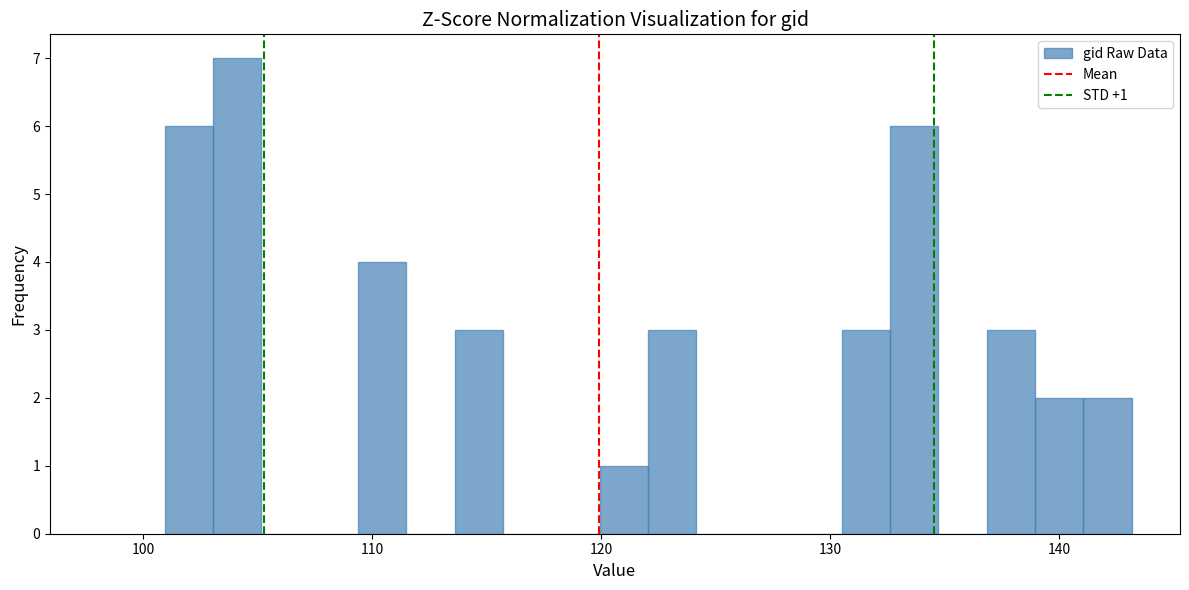

Around what value on the x-axis is the tallest bar? Give the approximate position of its centre, as read against the axis.

104